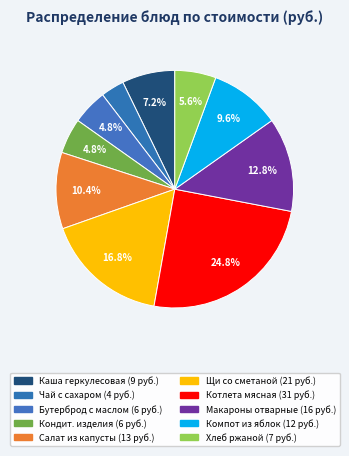

Count the number of slices in the pie.

10